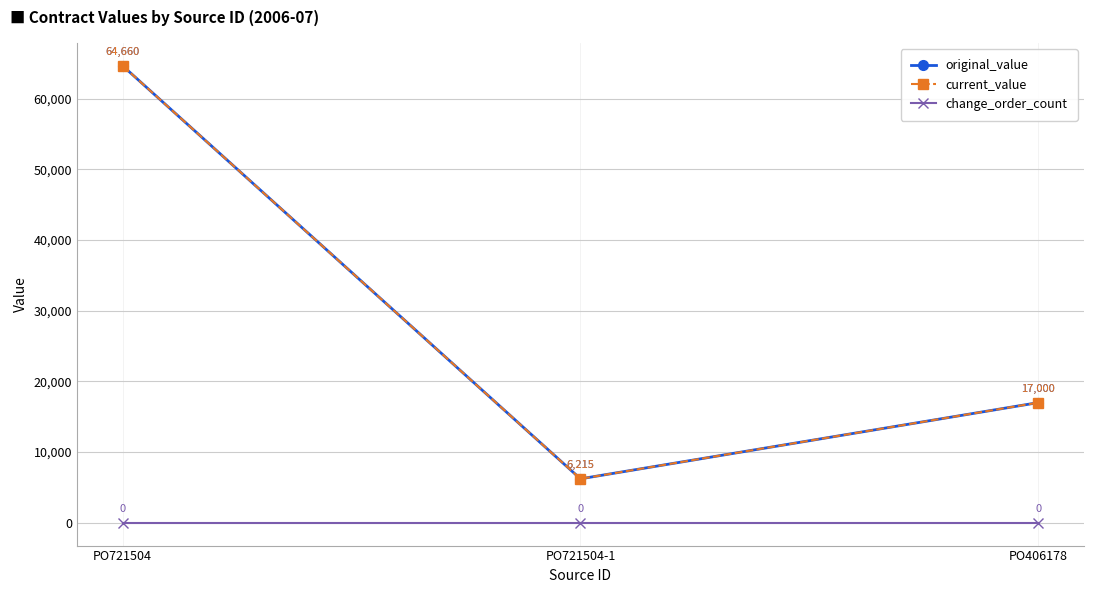

How many original_value values are between 6215 and 64660?

3